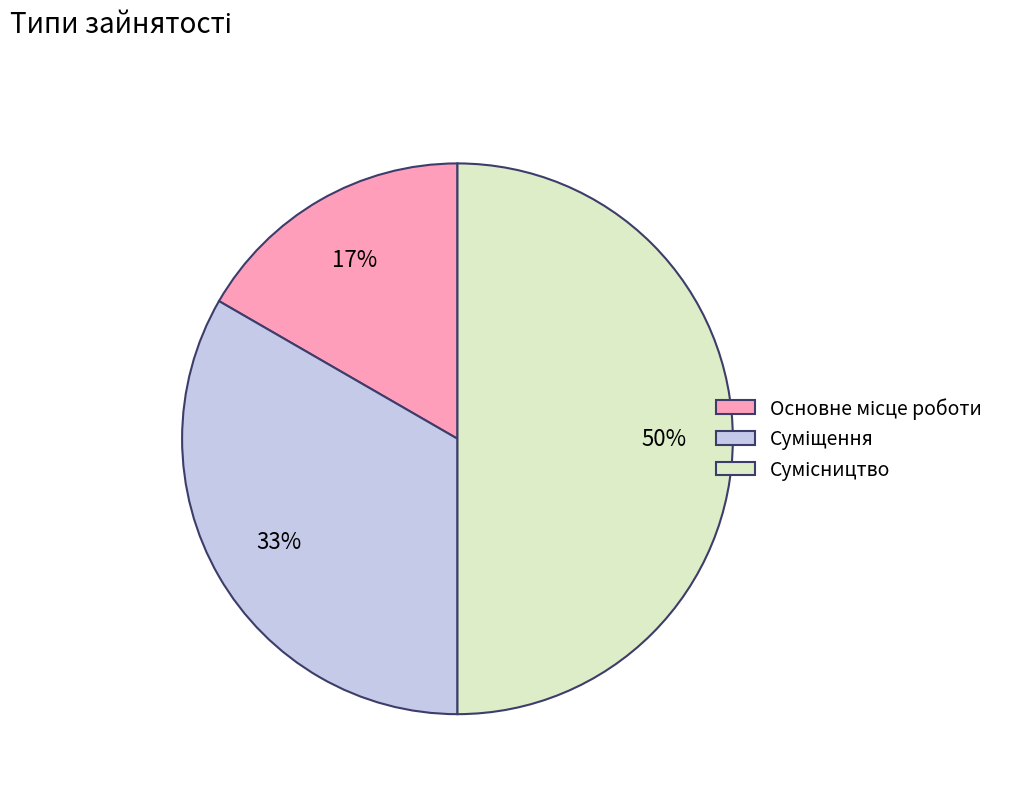

To the nearest percent, what is the average slice percentage?

33%